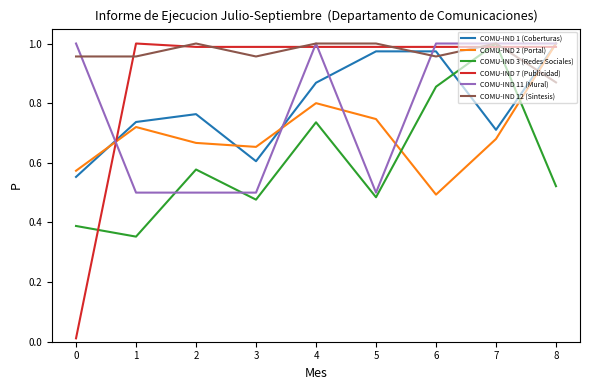

The value of COMU-IND 3 (Redes Sociales) at 7 is 1.0. True or false?

True